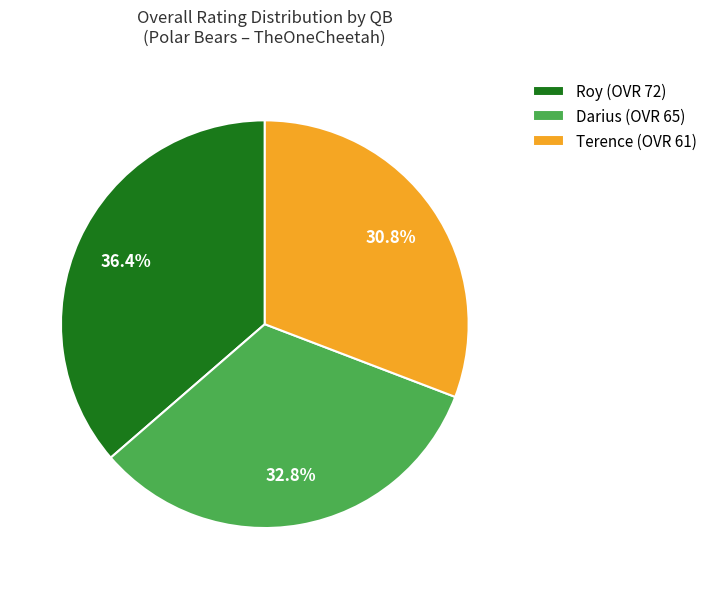

To the nearest percent, what is the combined percentage of Darius and Roy?

69%